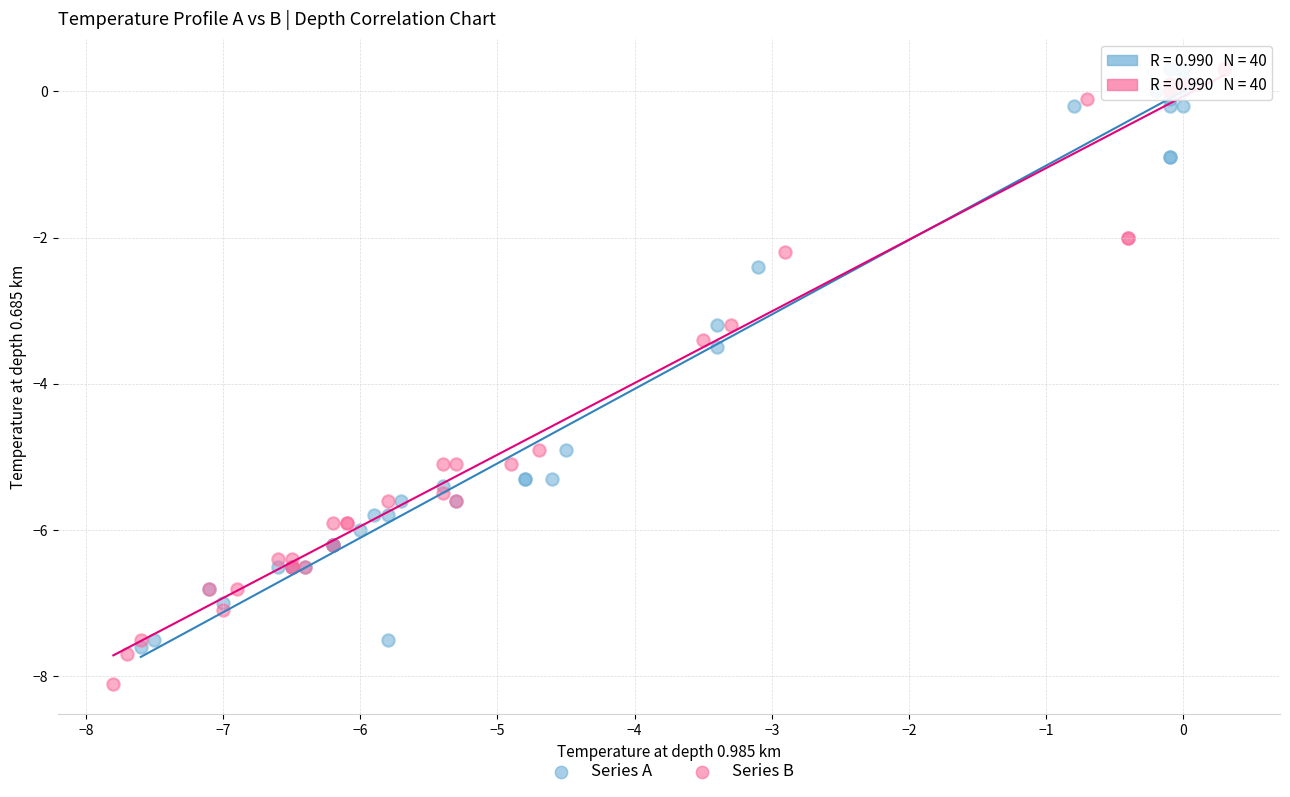

Which series reaches the minimum Y coordinate?

Series B